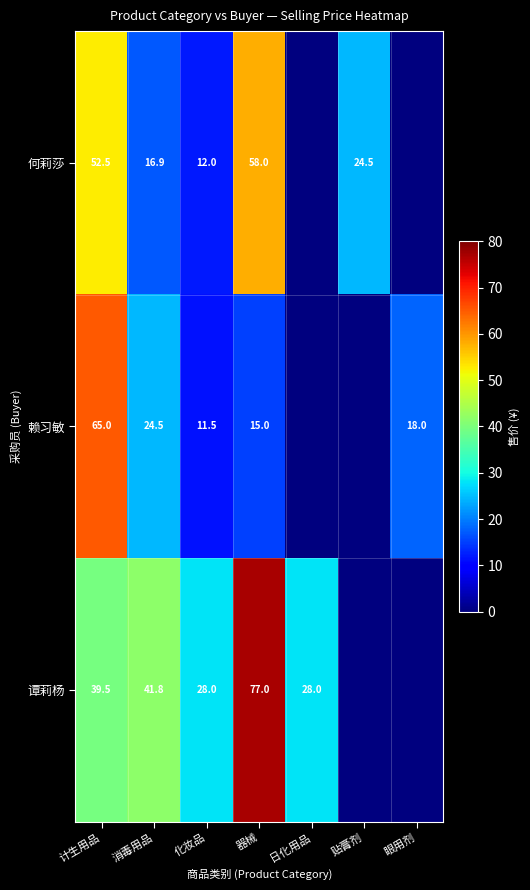

What is the difference between the 赖习敏 values at 器械 and 计生用品?

50.0